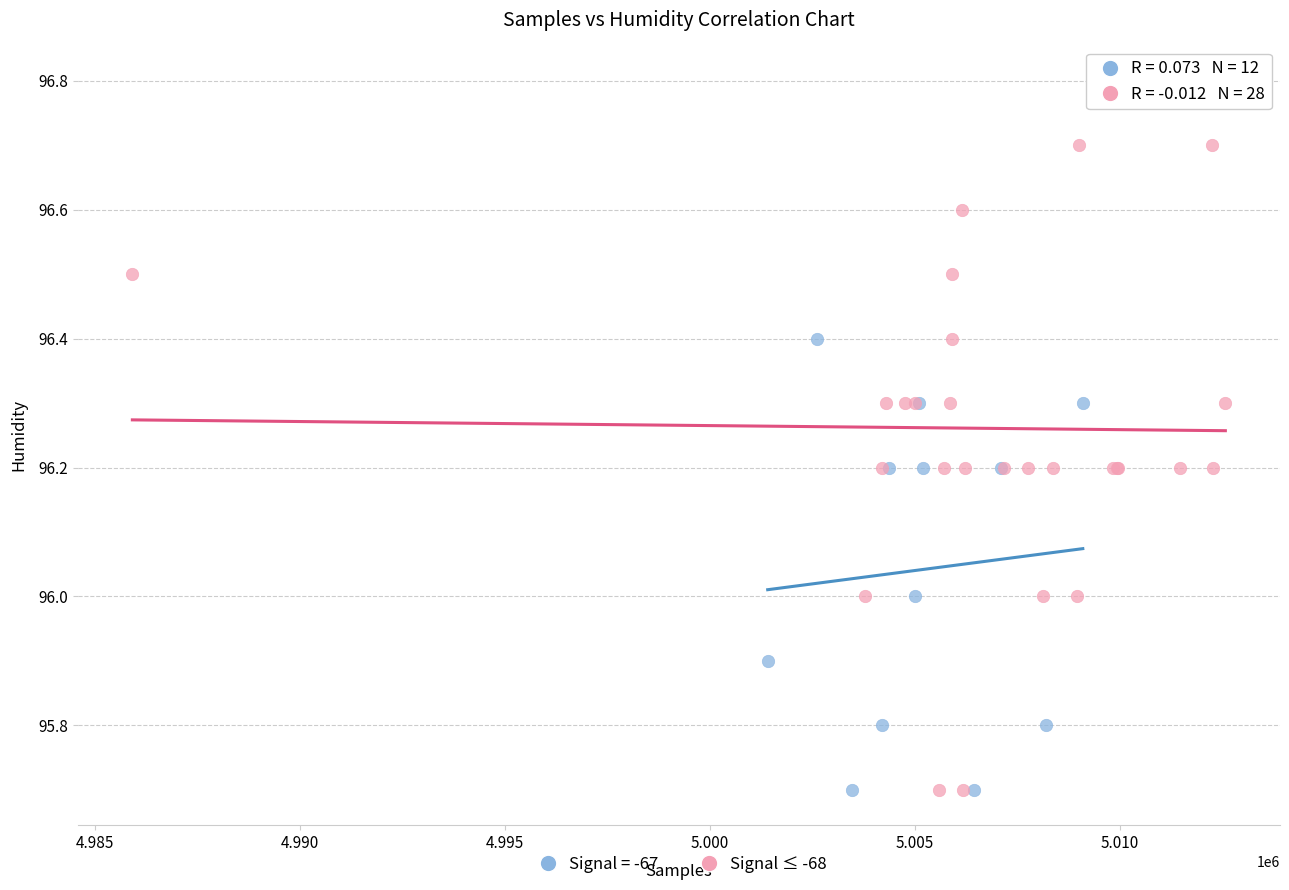

Which series has the largest Y range (max minus min)?

Signal ≤ -68